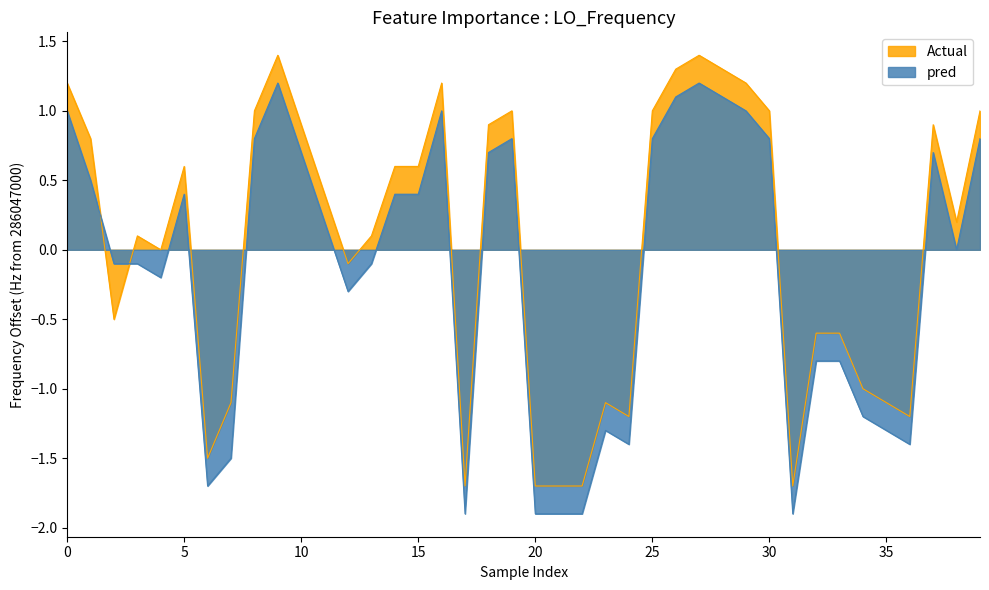

What is the total value across all series at 39?

1.8